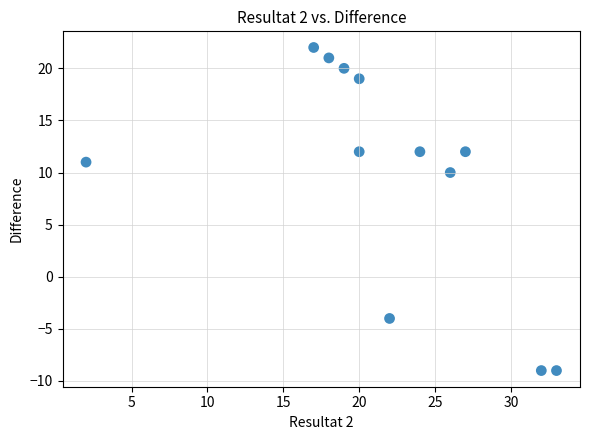

What is the average X value?

22